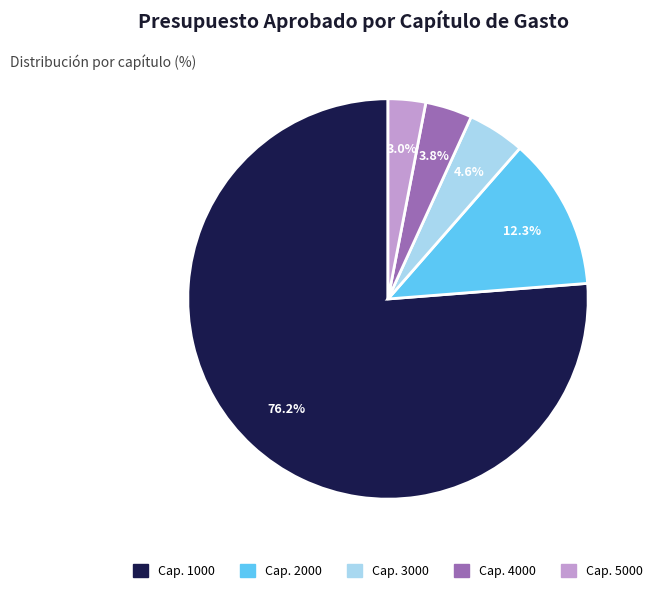

Does any single category account for the majority?

Yes